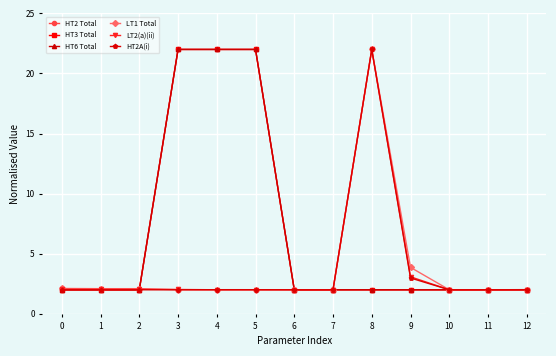

What is the lowest value of the HT2 Total series?

2.0